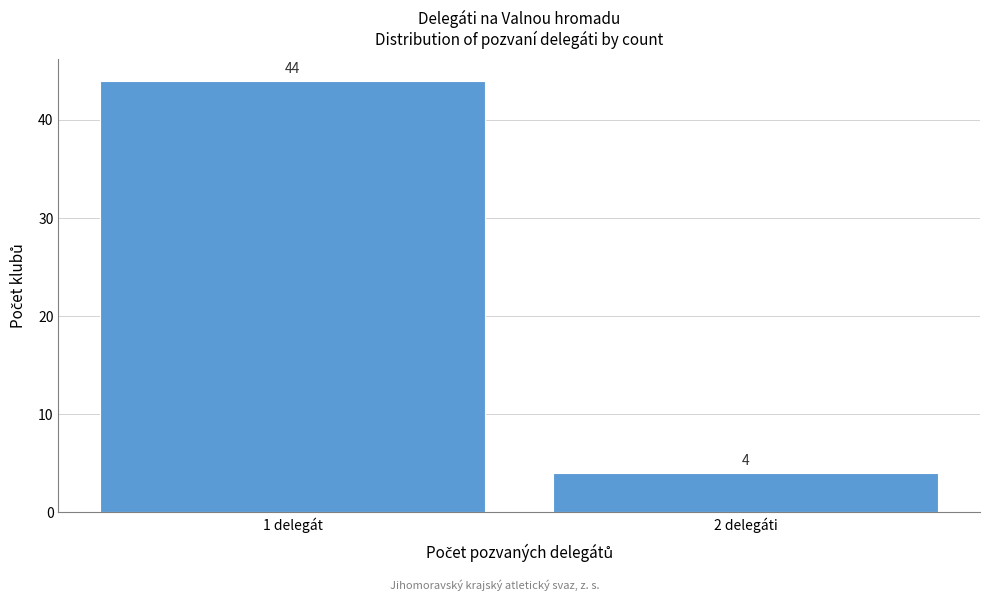

Reading left to right, list all the values displayed in this chart.

44	4